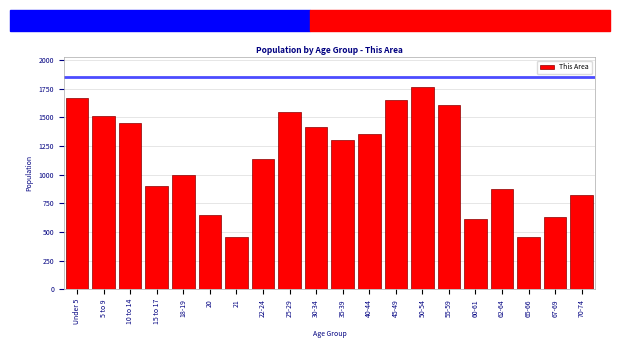

What is the difference between the values at 55-59 and 20?

956